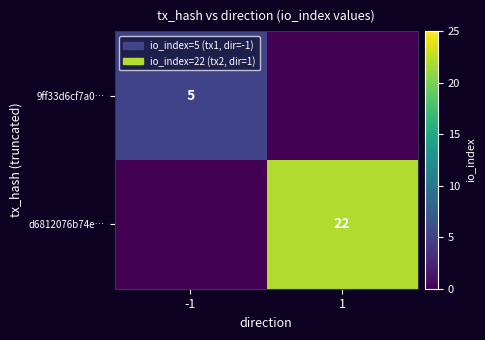

The d6812076b74e… series shows 32 at 1. True or false?

False